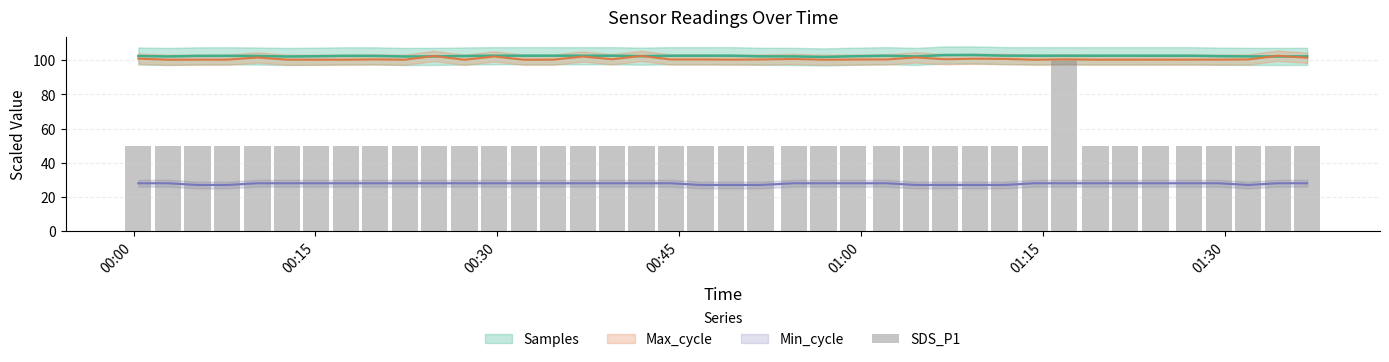

What is the sum of all values?

2050